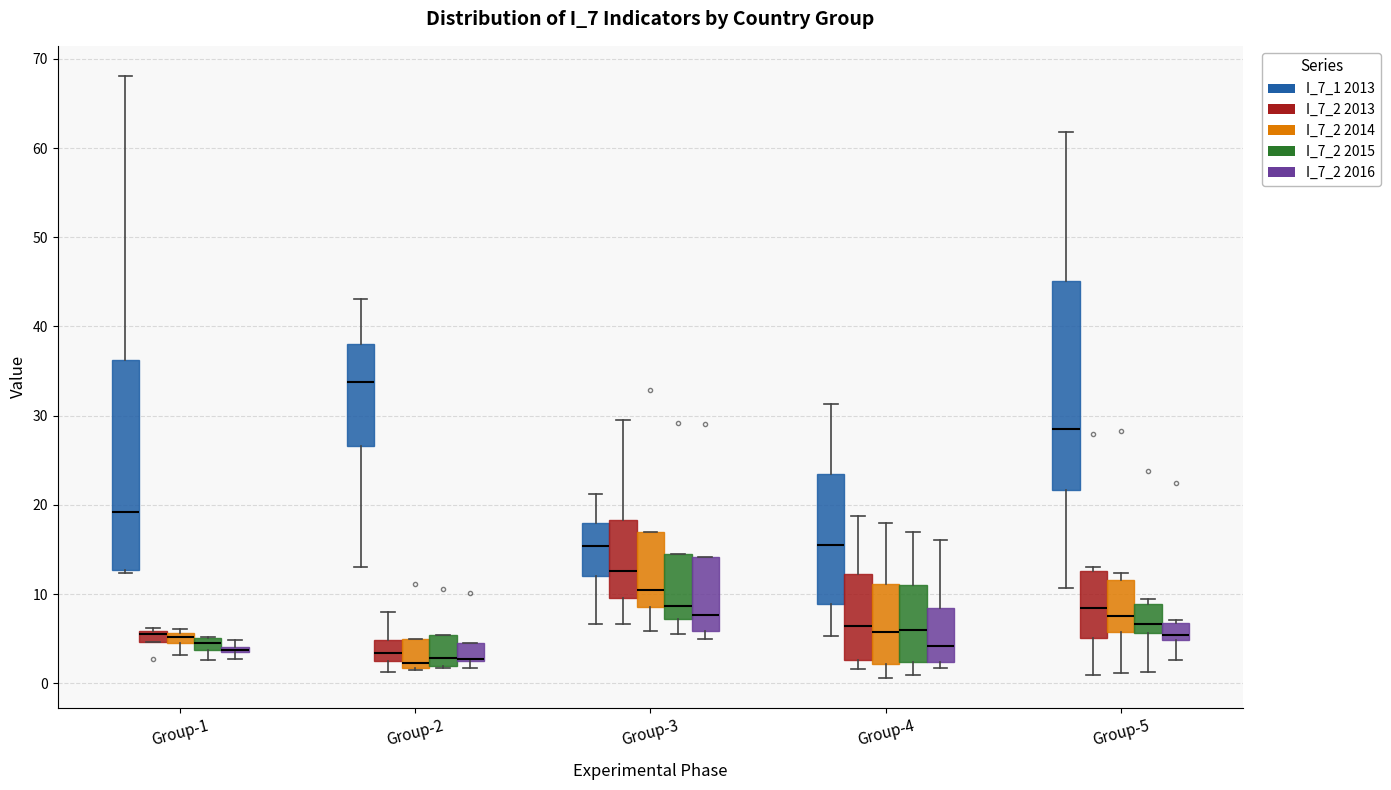

Where is the lower edge of the box for Group-2 (I_7_2 2014) on the y-axis? The values are not printed on the chart, so give them approximately, as read against the axis.

2